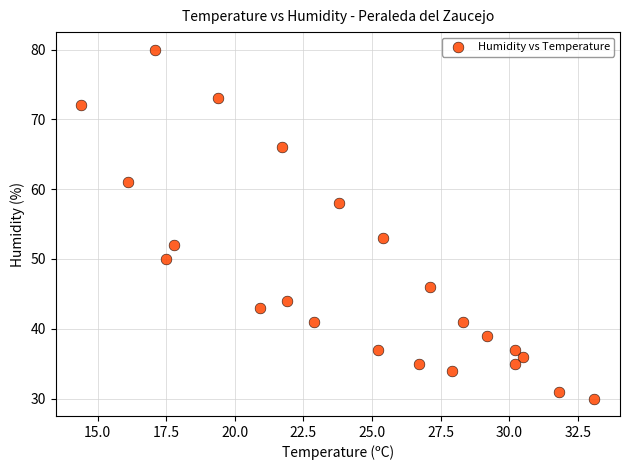

What Y value in the scatter plot is closest to 55?

53